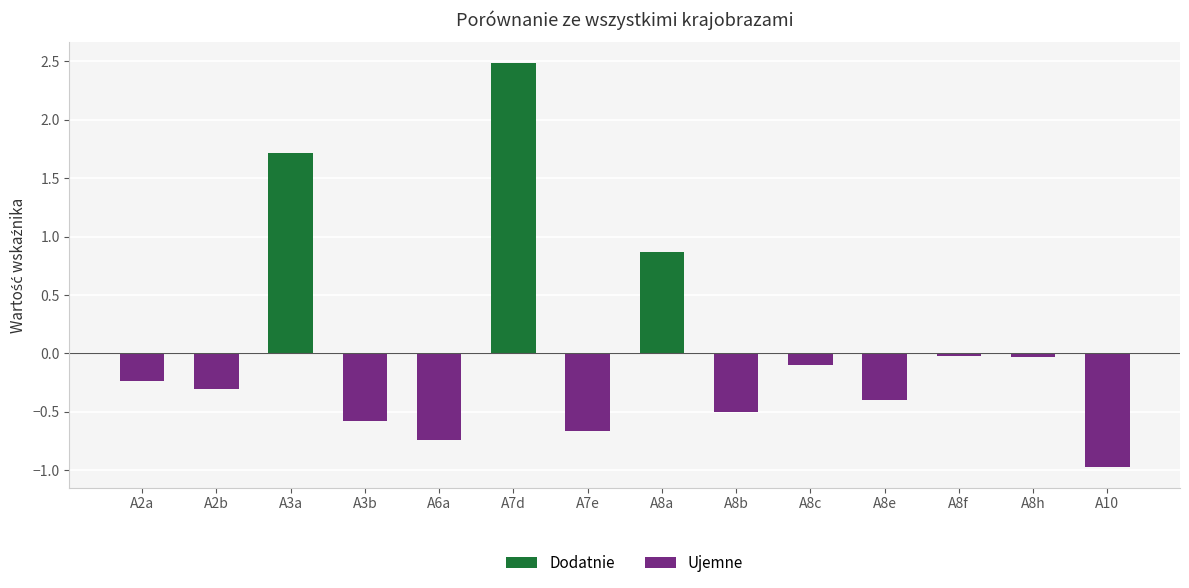

What are all the series names shown in the legend?

Dodatnie, Ujemne